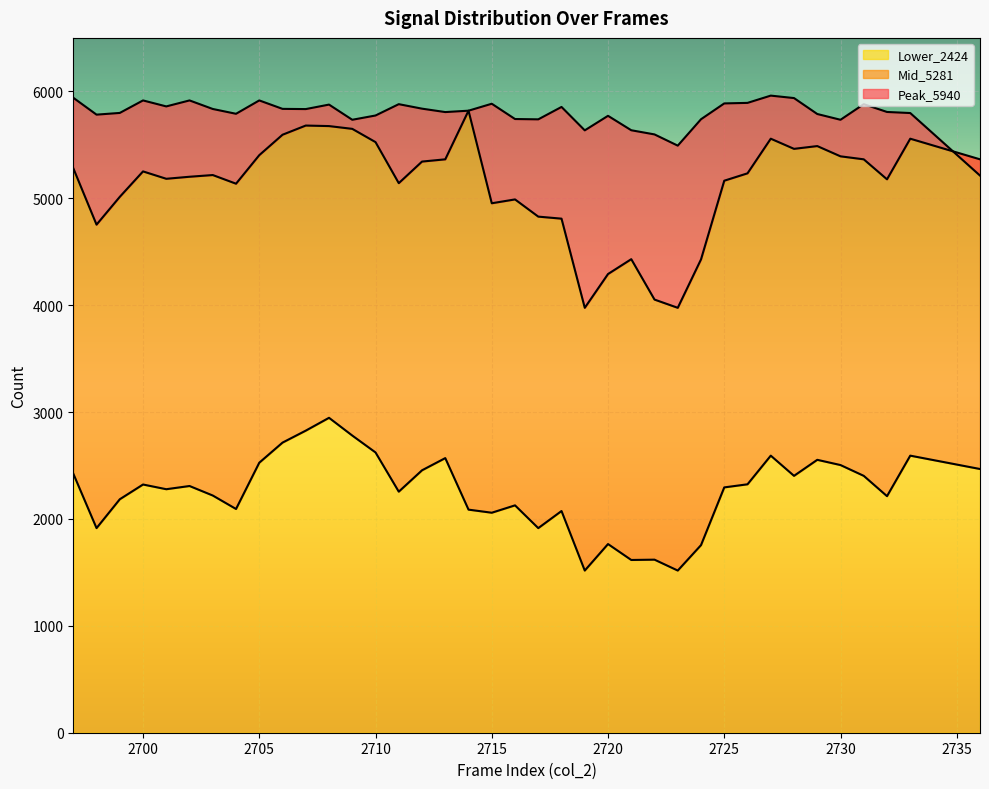

What are all the series names shown in the legend?

Peak_5940, Mid_5281, Lower_2424